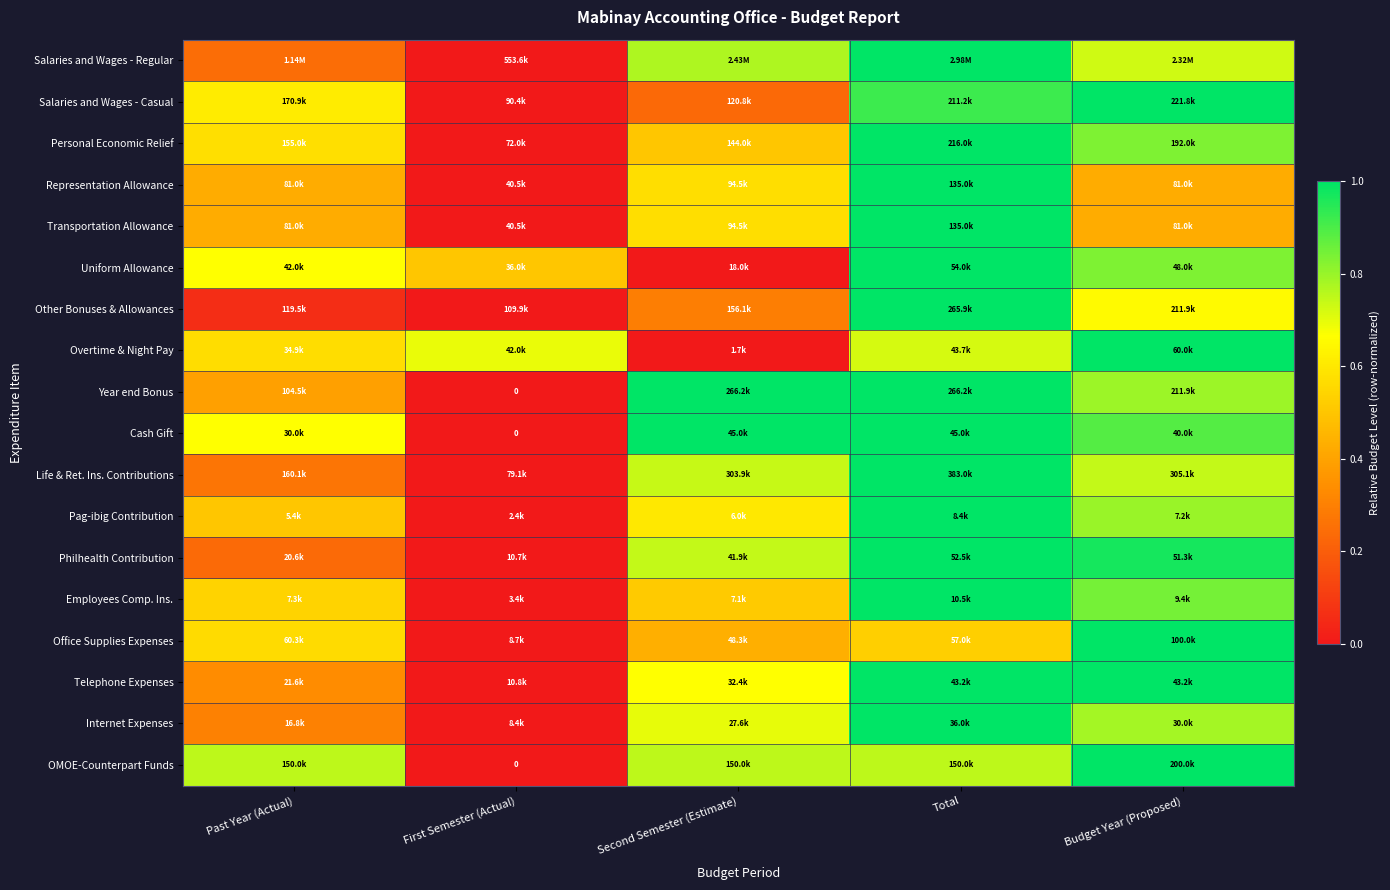

At which label is Salaries and Wages - Regular closest to 0?

First Semester (Actual)